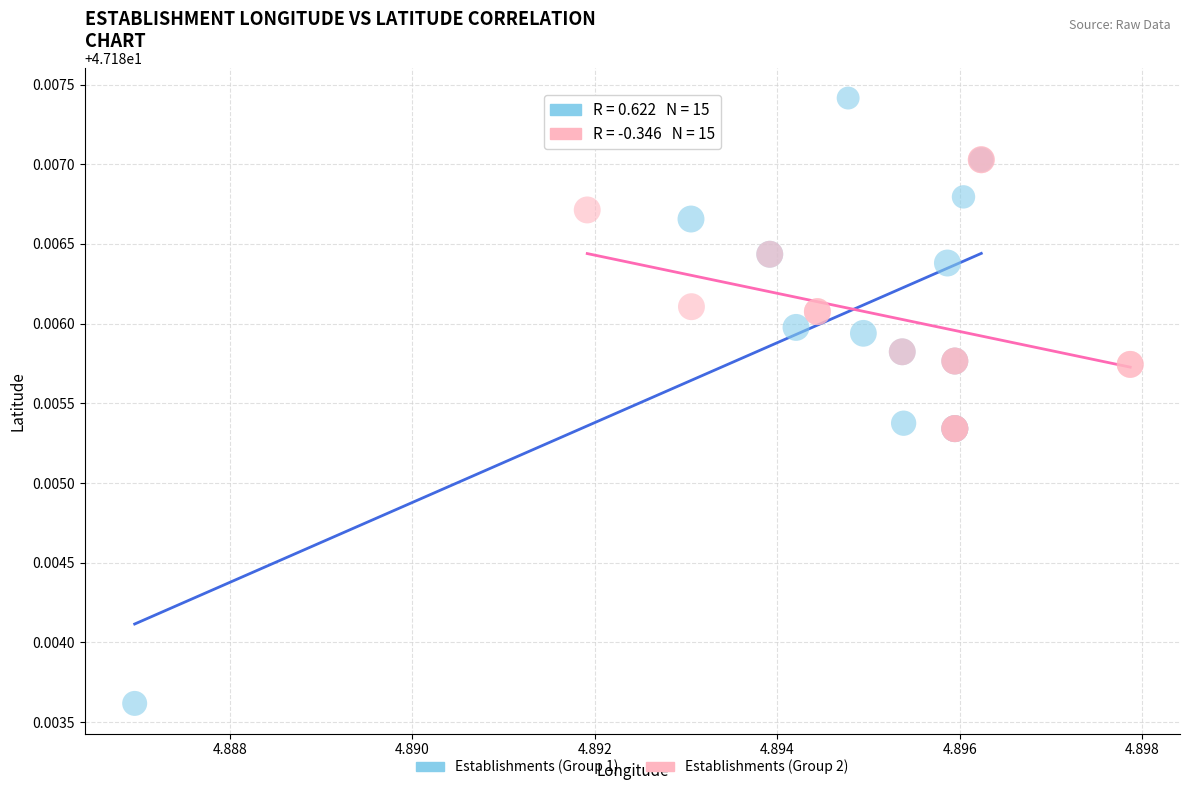

Which series reaches the maximum Y coordinate?

Establishments (Group 1)